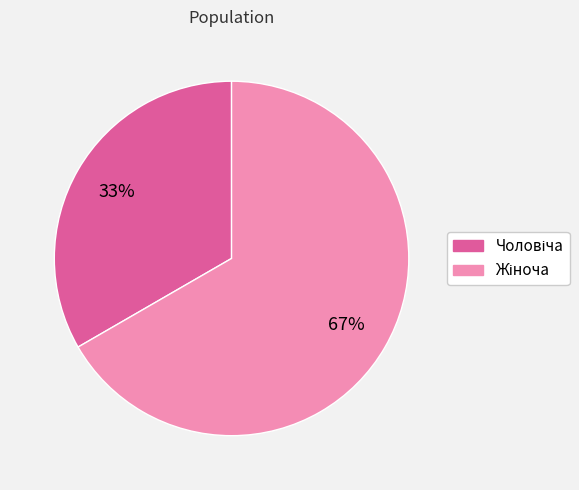

Count the number of slices in the pie.

2